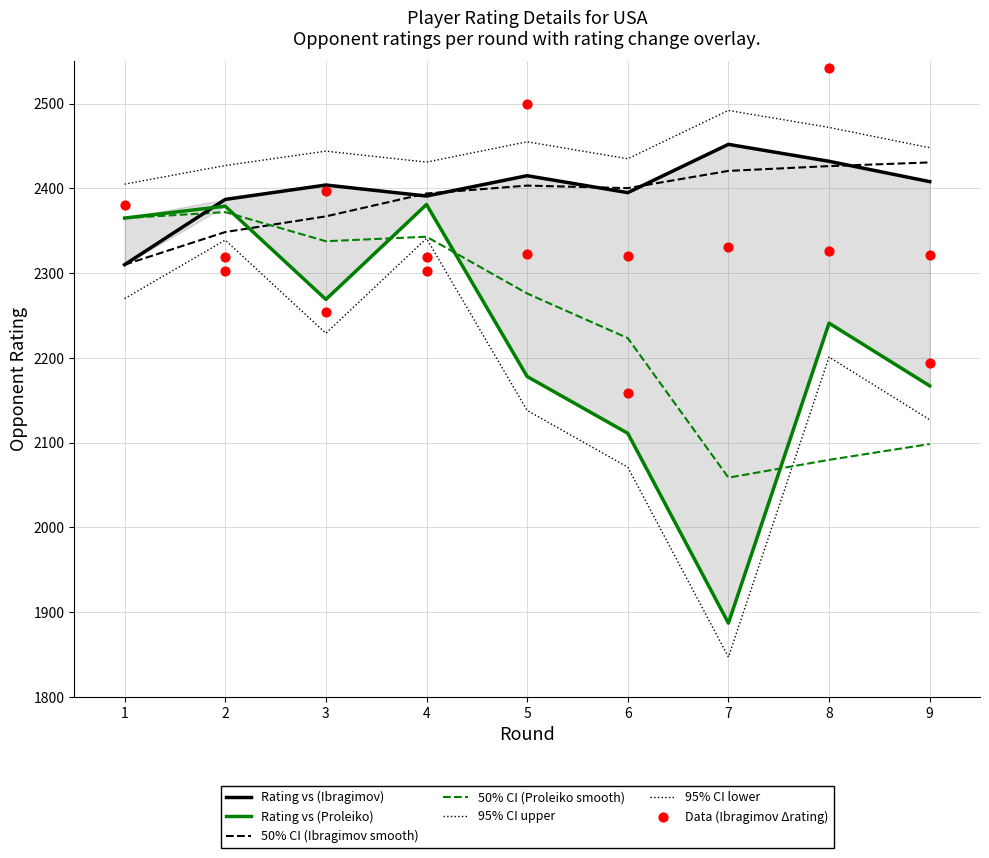

Which series has the largest Y range (max minus min)?

Rating (Proleiko)